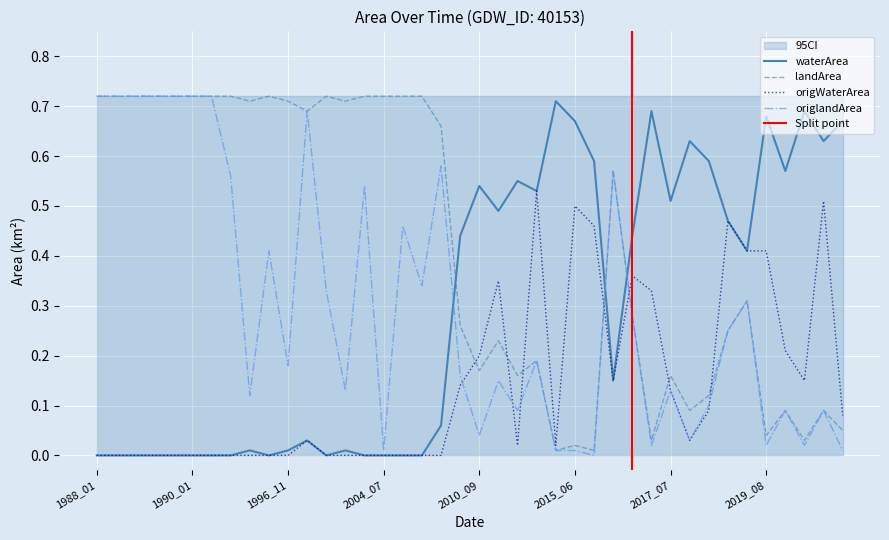

At which category is the sum across all series the highest?

1988_01